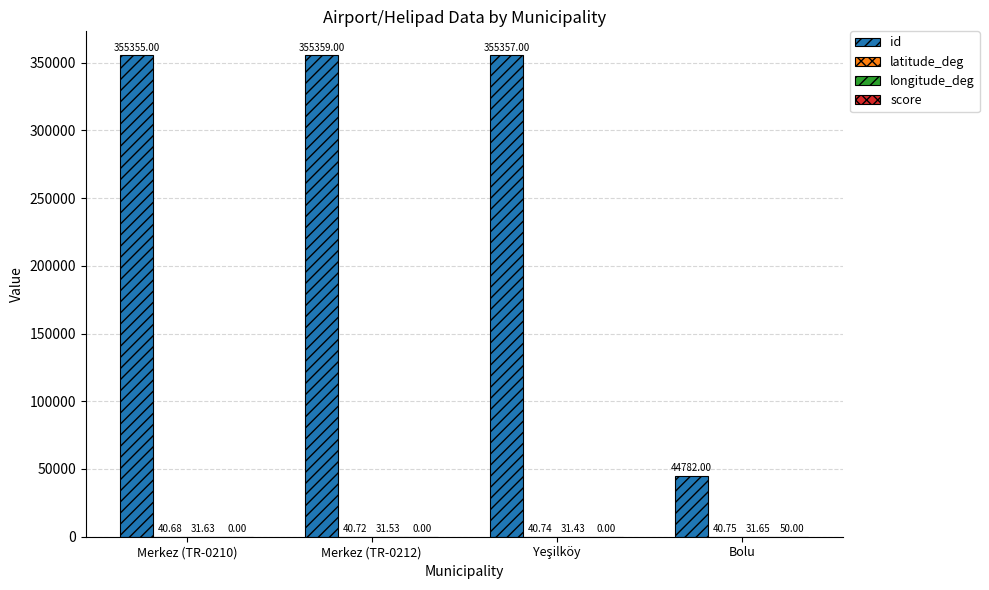

At which category is the sum across all series the highest?

Merkez (TR-0212)